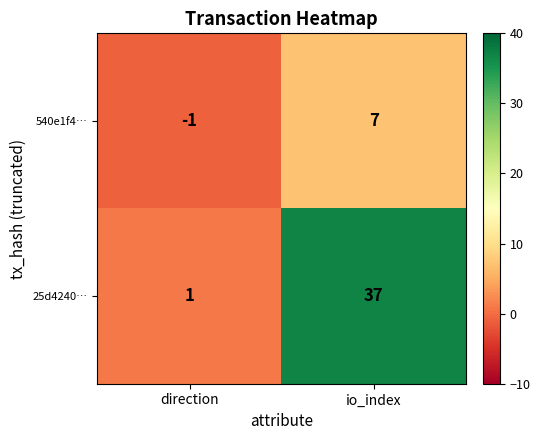

Which category has the highest value across all series?

io_index